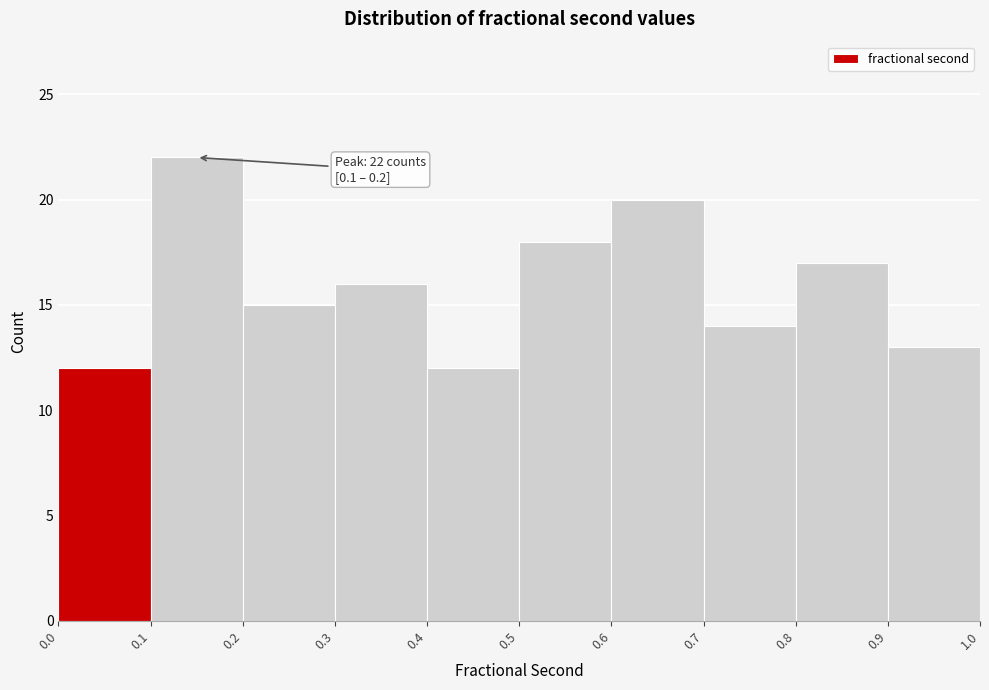

Over which range of the x-axis is the bar tallest?

0.1 to 0.2